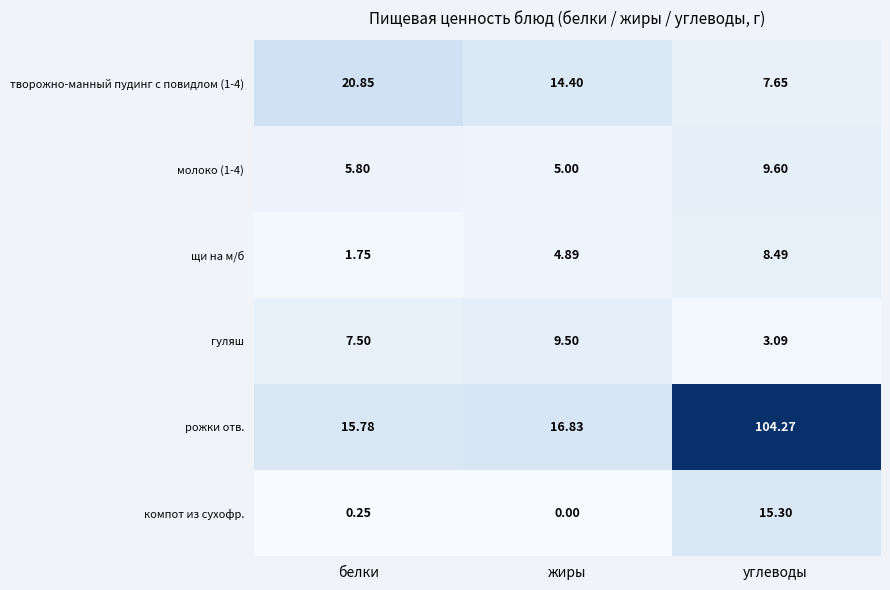

How many series are shown in this chart?

6